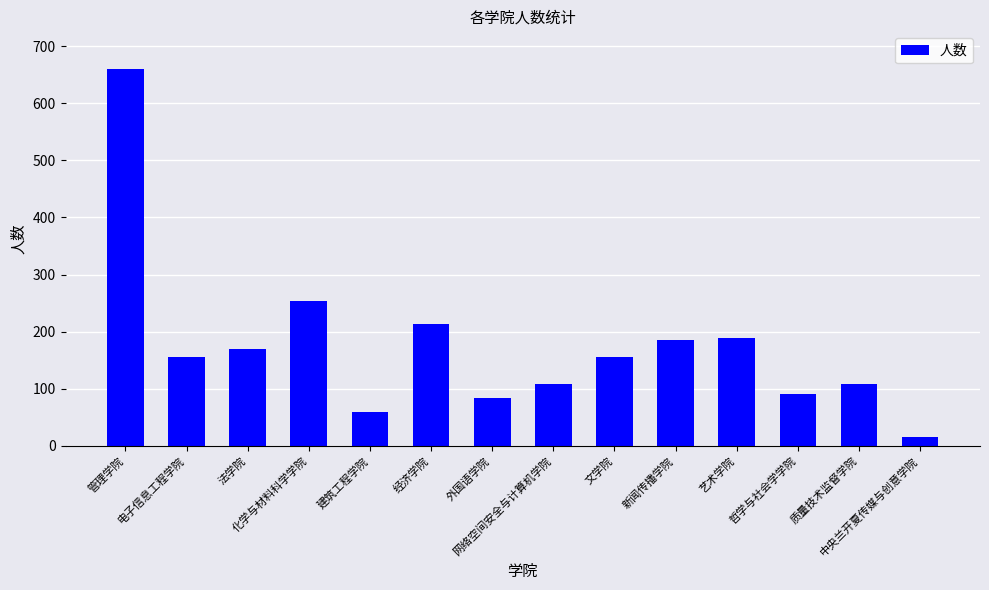

How many series are shown in this chart?

1